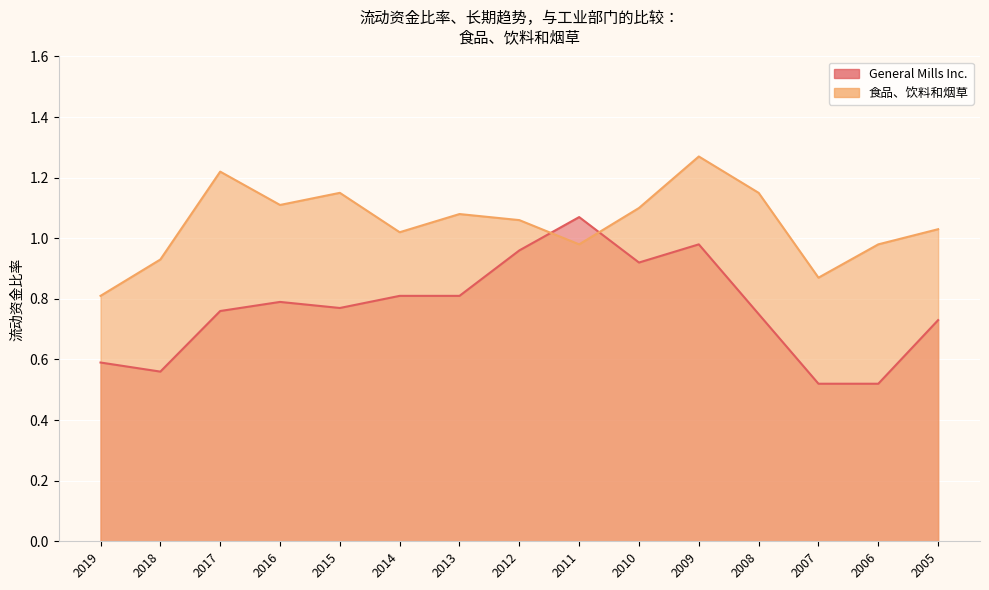

List the series in order of their peak value, lowest first.

General Mills Inc., 食品、饮料和烟草